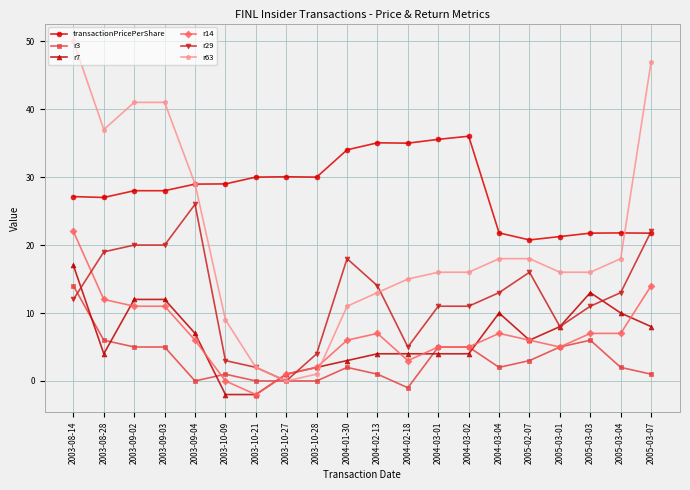

How many lines are shown in the chart?

6